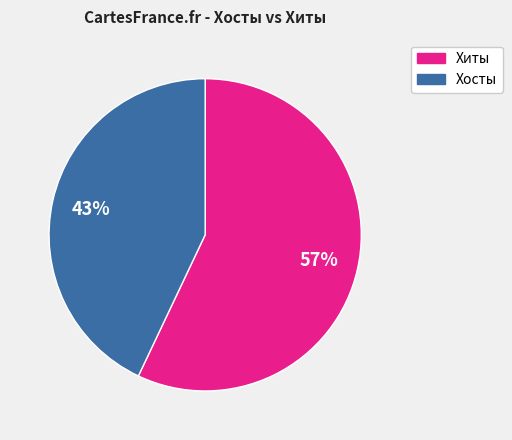

To the nearest percent, what is the difference between the largest and smallest slice percentages?

14%